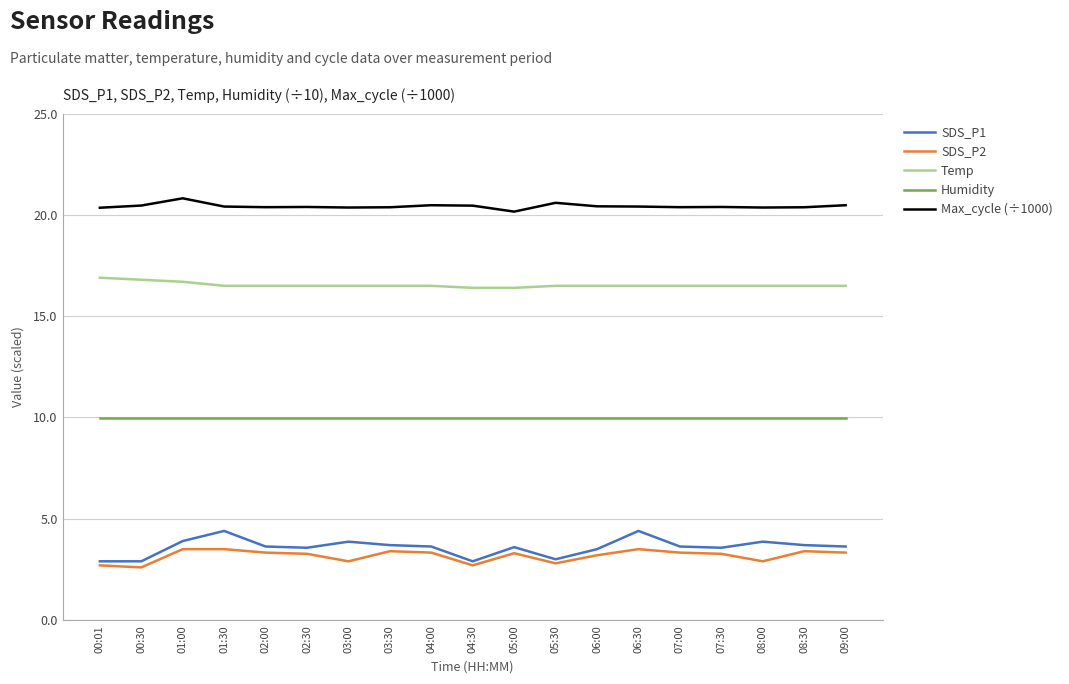

True or false: Temp and SDS_P2 cross at least once.

False